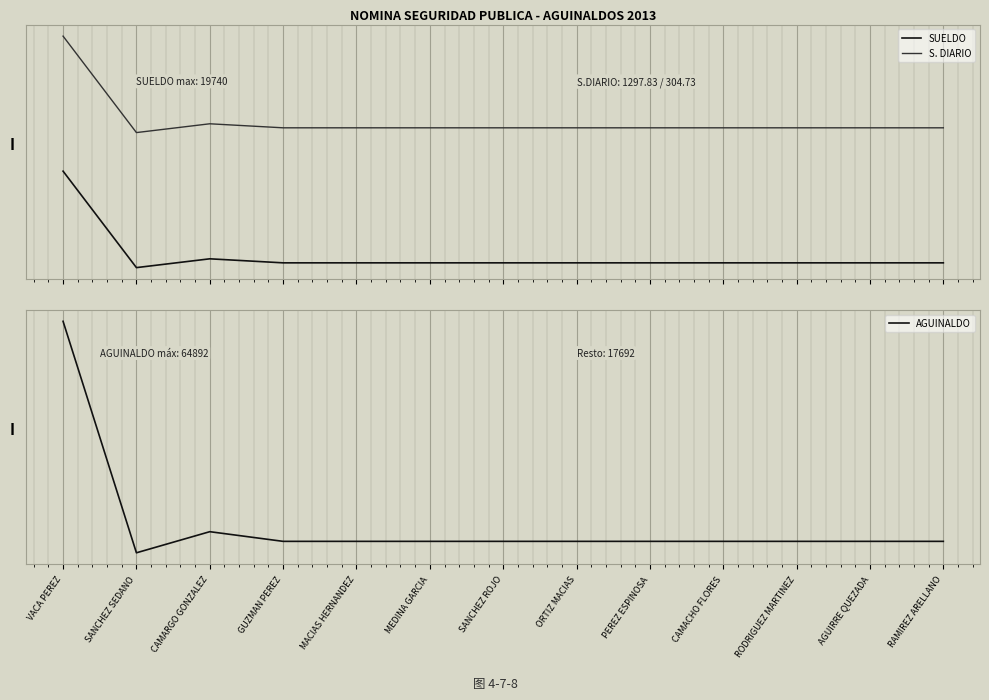

Where is SUELDO nearest to the value 0?

SANCHEZ SEDANO